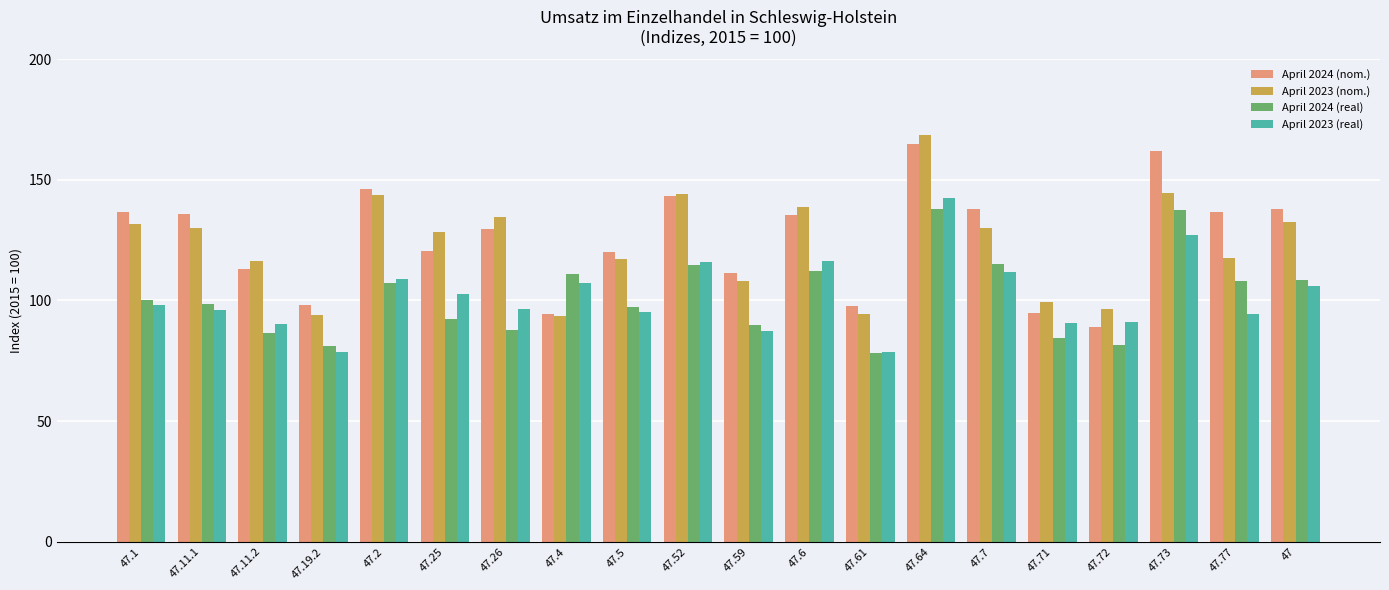

At how many categories does at least one series exceed 112?

14